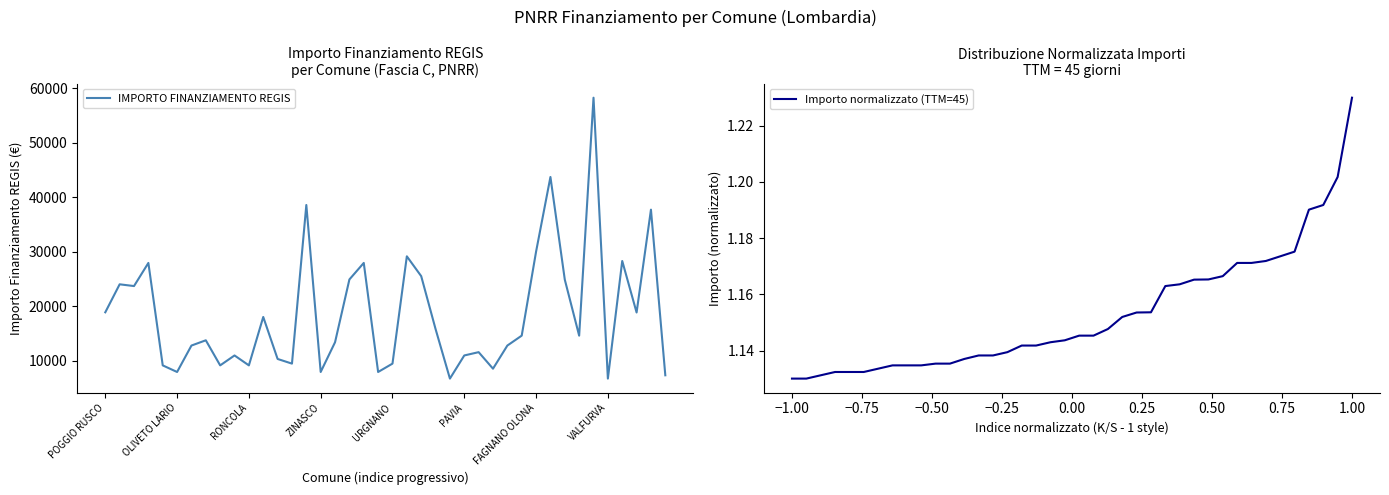

What is the minimum value for IMPORTO FINANZIAMENTO REGIS?

6677